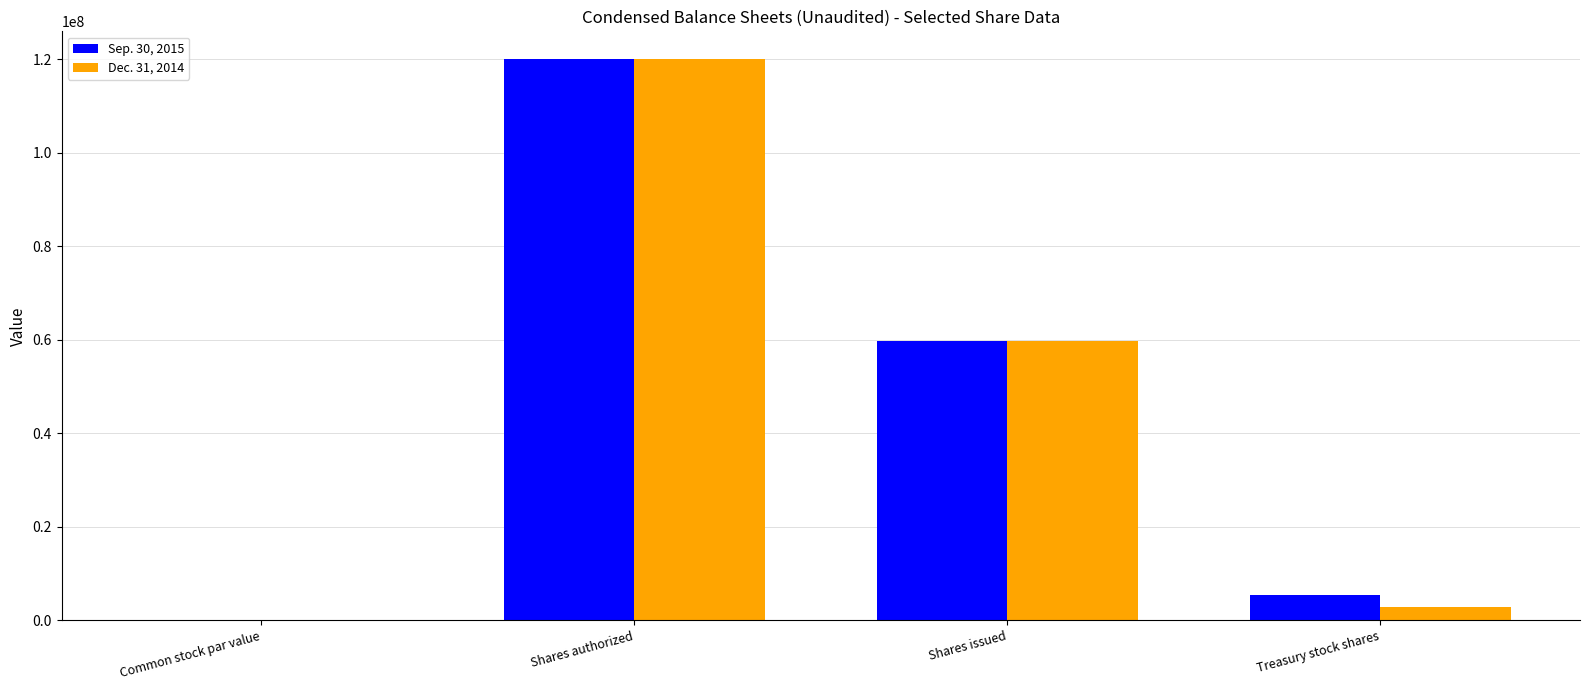

Count the number of data series in this chart.

2